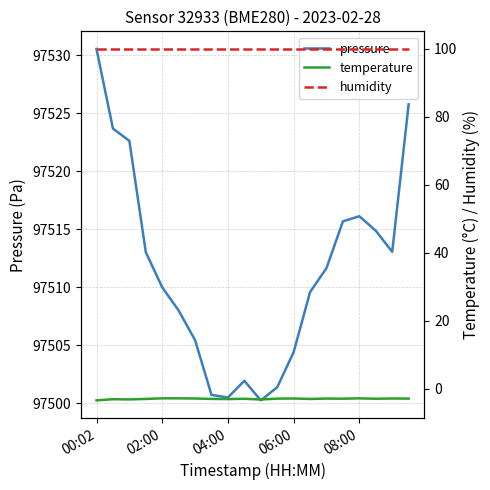

True or false: pressure has a value of 38062.9 at 17.

False